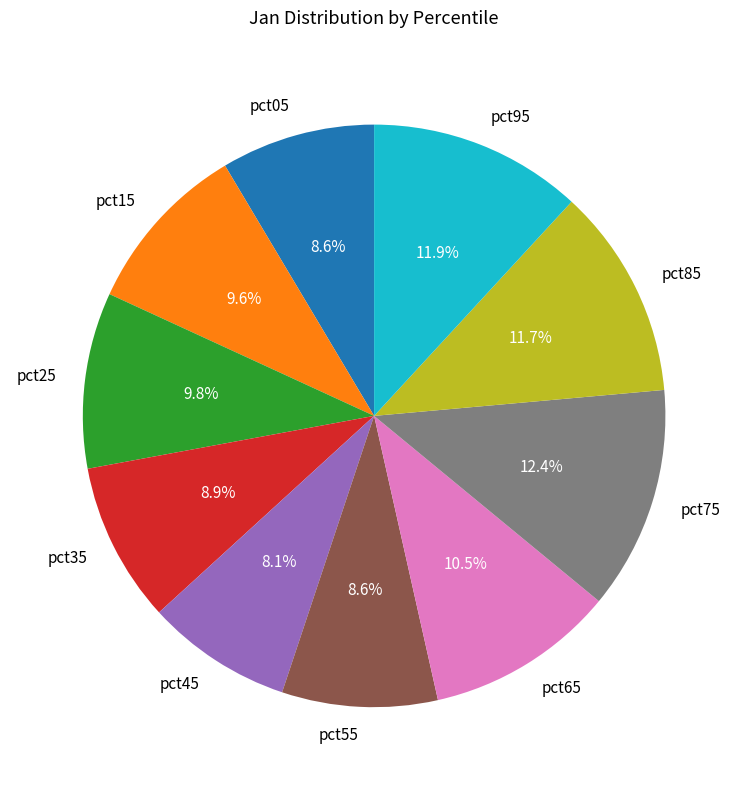

To the nearest percent, what is the difference between the largest and smallest slice percentages?

4%